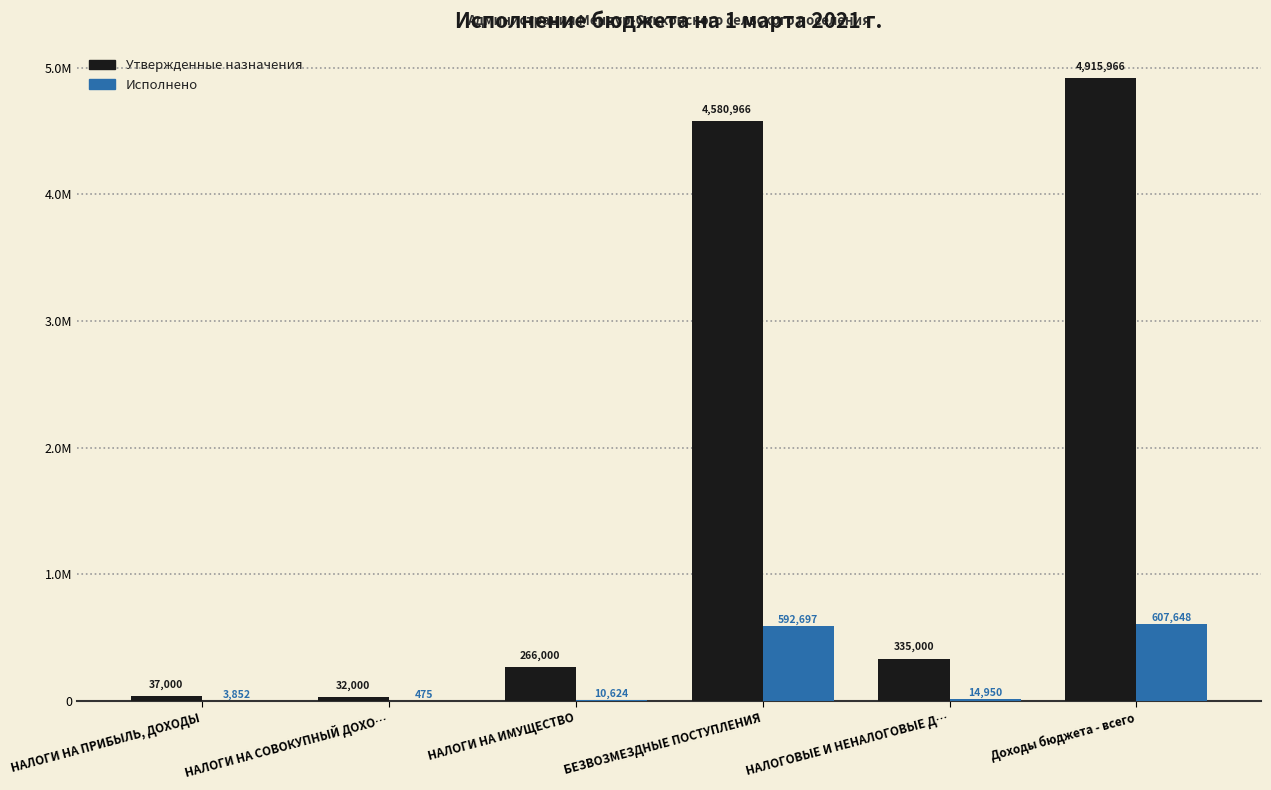

List the series in order of their overall mean, highest first.

Утвержденные назначения, Исполнено